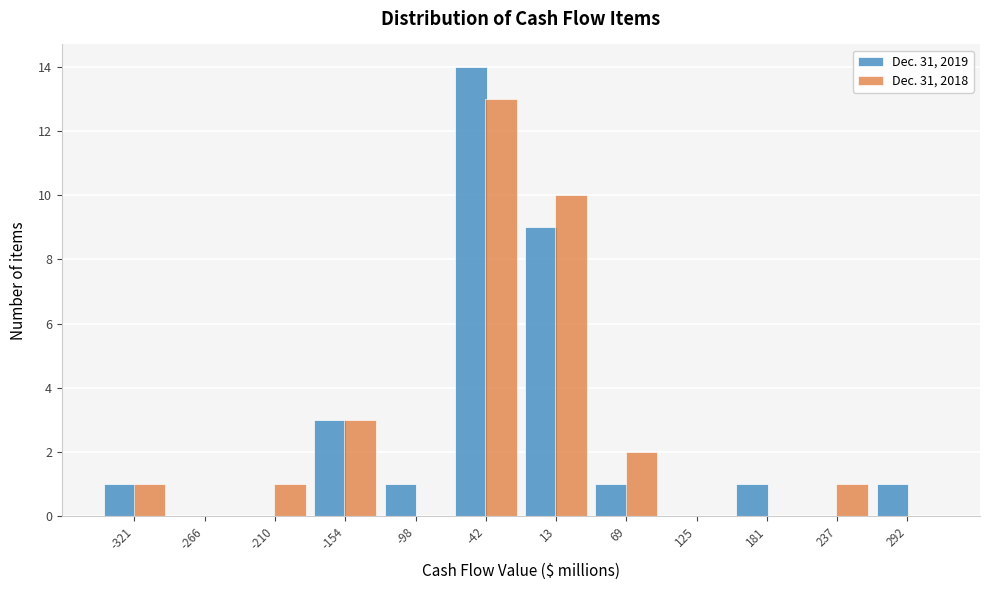

Reading left to right, list all the values displayed in this chart.

Dec. 31, 2019: -321=1	-266=0	-210=0	-154=3	-98=1	-42=14	13=9	69=1	125=0	181=1	237=0	292=1
Dec. 31, 2018: -321=1	-266=0	-210=1	-154=3	-98=0	-42=13	13=10	69=2	125=0	181=0	237=1	292=0